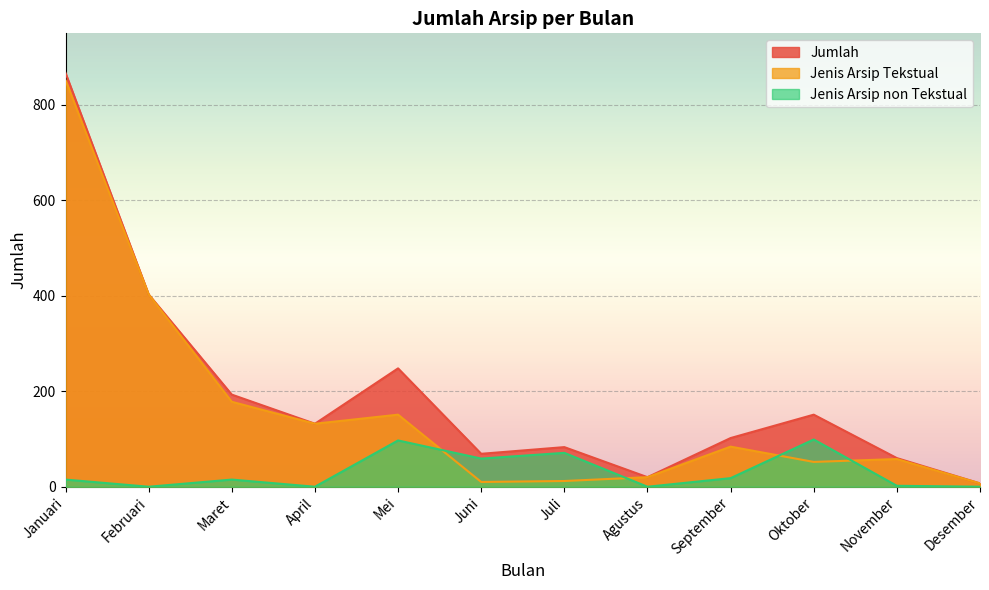

Reading left to right, transcribe all the data shown in this chart.

Jumlah: Januari=867	Februari=403	Maret=193	April=132	Mei=248	Juni=69	Juli=83	Agustus=20	September=102	Oktober=151	November=60	Desember=7
Jenis Arsip Tekstual: Januari=852	Februari=403	Maret=178	April=132	Mei=151	Juni=10	Juli=12	Agustus=20	September=84	Oktober=52	November=58	Desember=7
Jenis Arsip non Tekstual: Januari=15	Februari=0	Maret=15	April=0	Mei=97	Juni=59	Juli=71	Agustus=0	September=18	Oktober=99	November=2	Desember=0